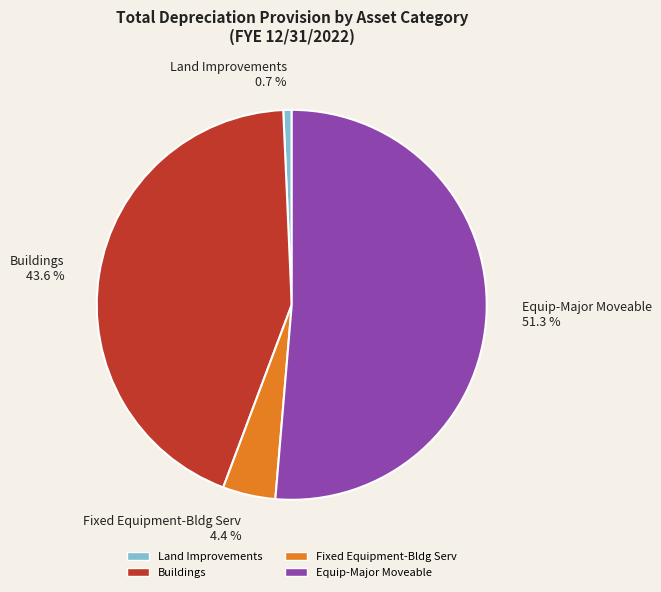

What is the largest slice in the pie chart?

Equip-Major Moveable